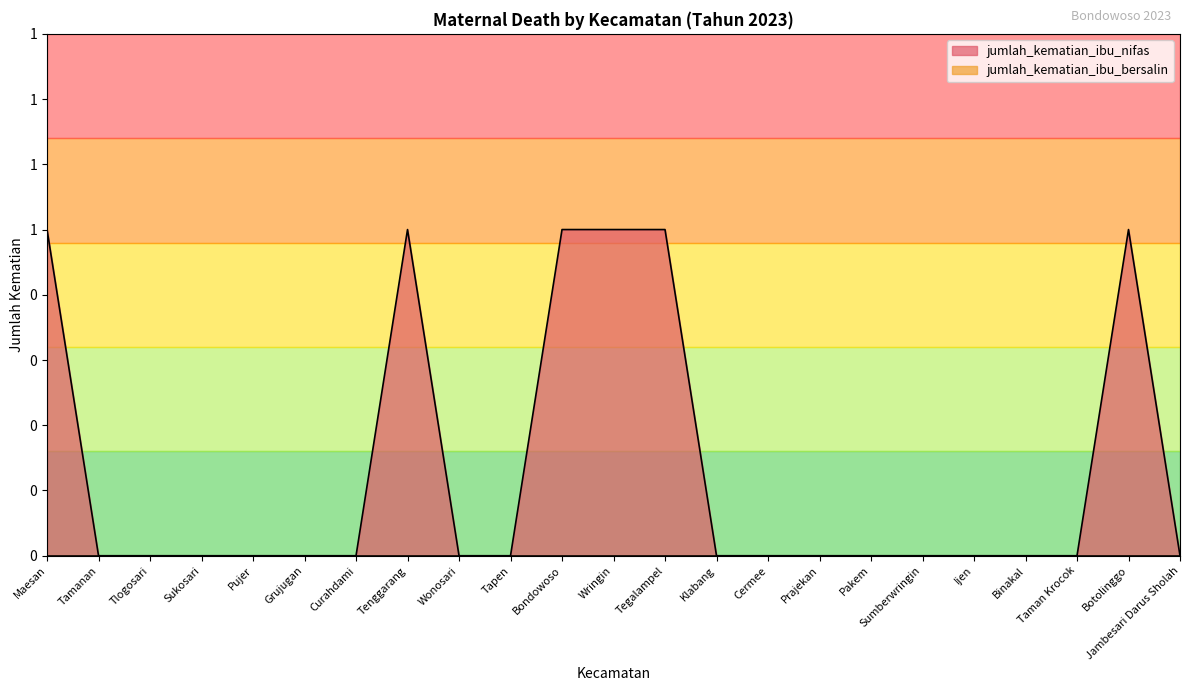

At which label is the value closest to 0?

Tamanan